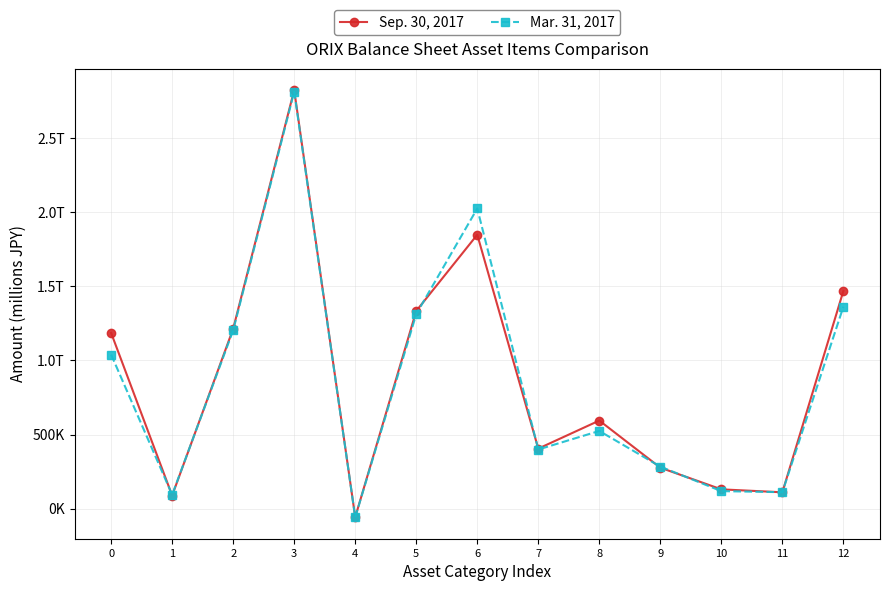

What are all the series names shown in the legend?

Sep. 30, 2017, Mar. 31, 2017